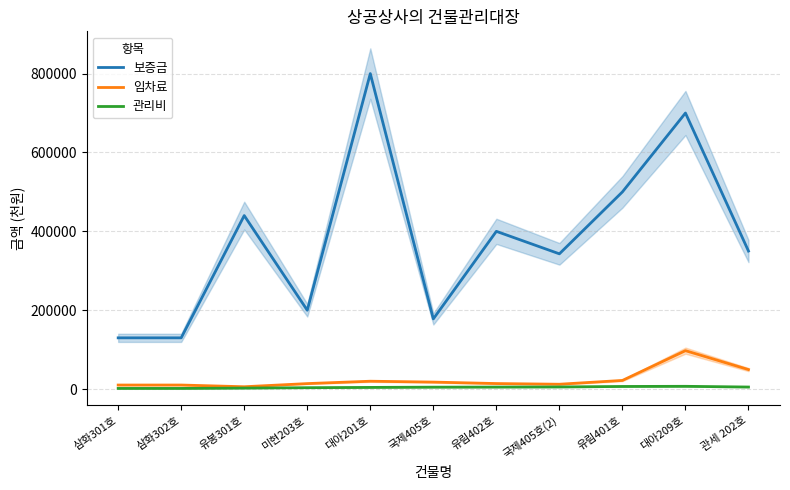

True or false: 보증금 has a value of 733206 at 유봉301호.

False